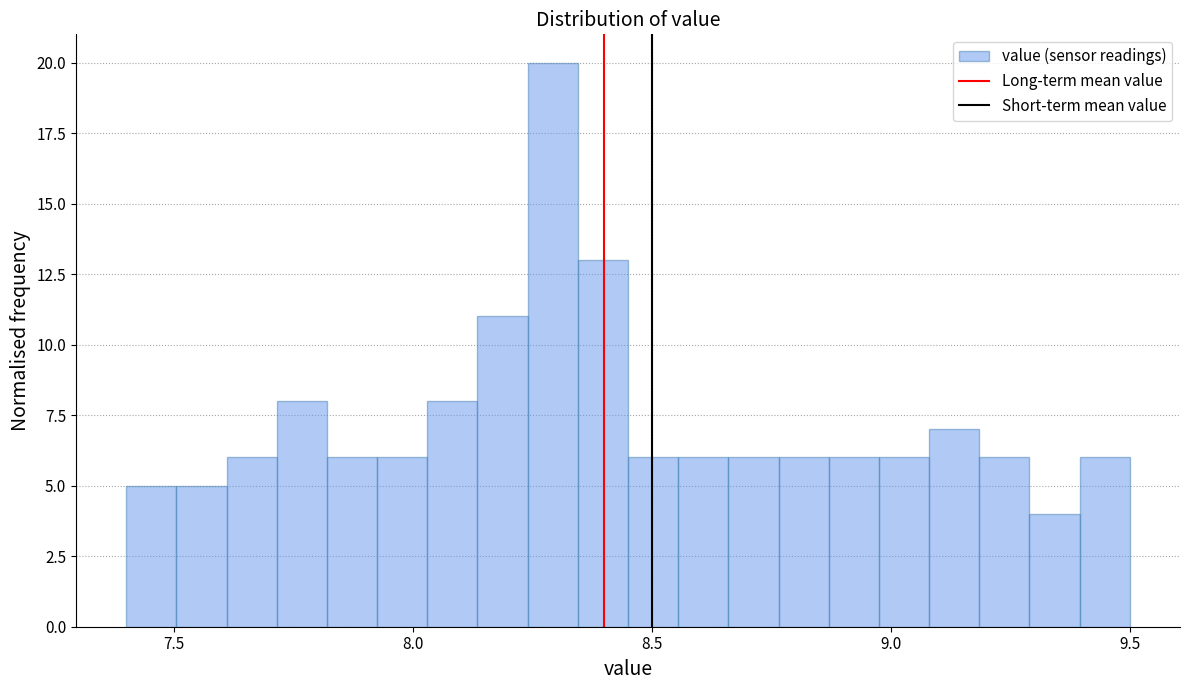

Around what value on the x-axis is the tallest bar? Give the approximate position of its centre, as read against the axis.

8.30